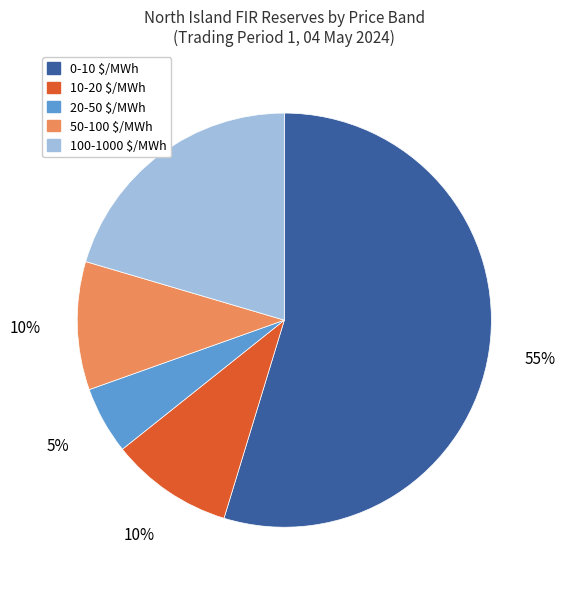

Between 50-100 $/MWh and 20-50 $/MWh, which is larger?

50-100 $/MWh